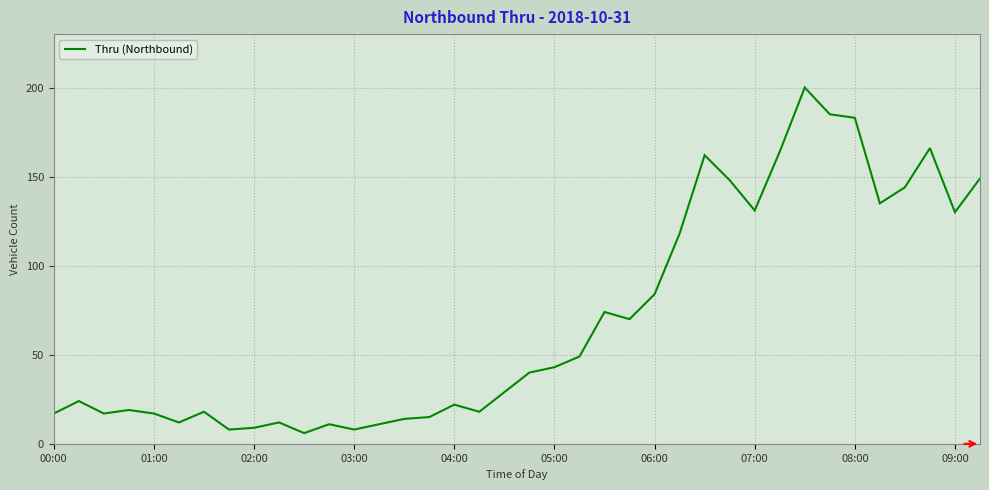

What is the minimum value shown in the chart?

6